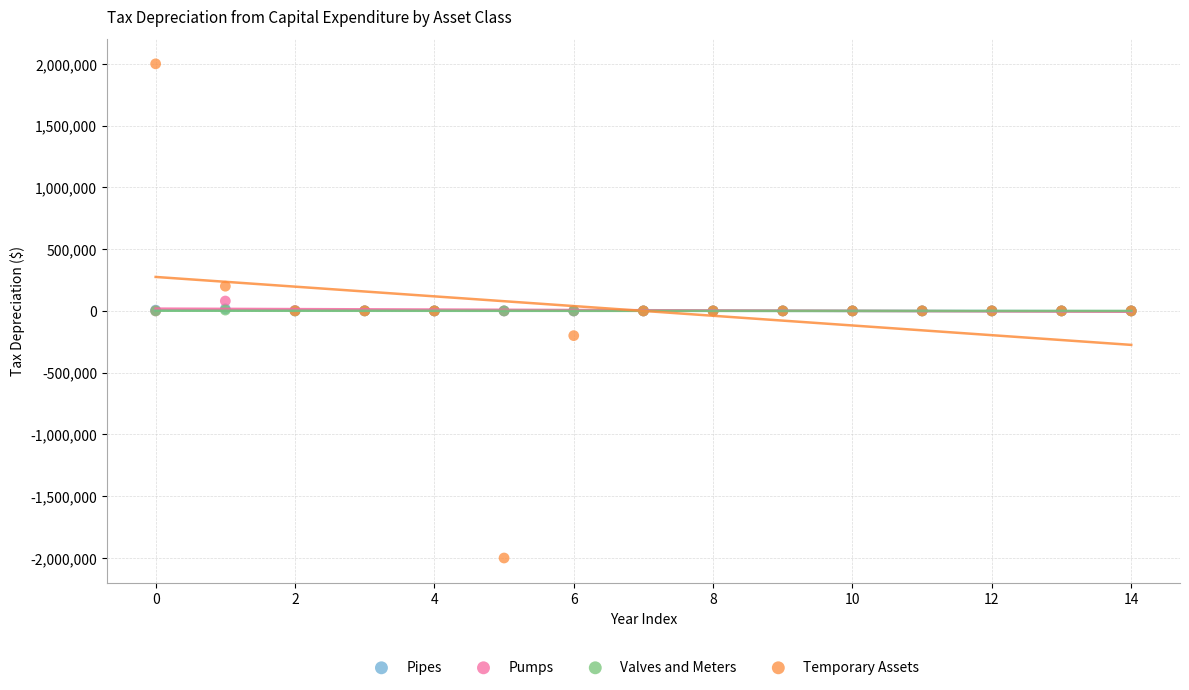

Which series has the widest spread of Y values?

Temporary Assets